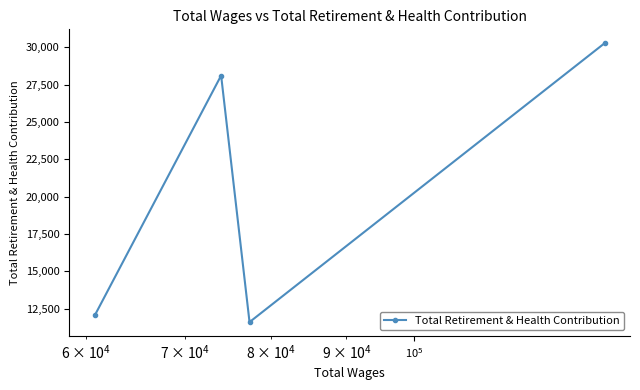

What is the average value?

20512